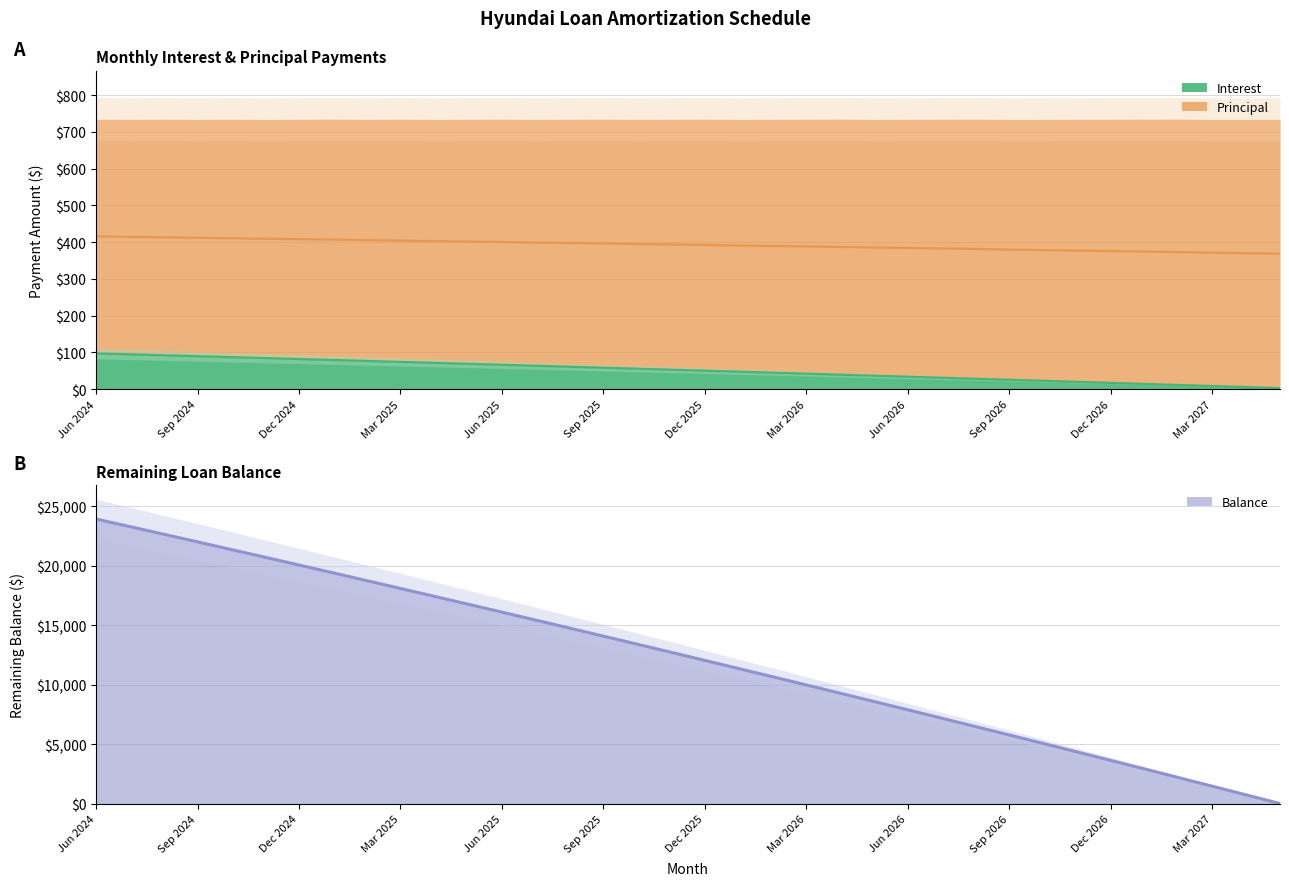

True or false: Principal has more than 1 interior local peaks.

False